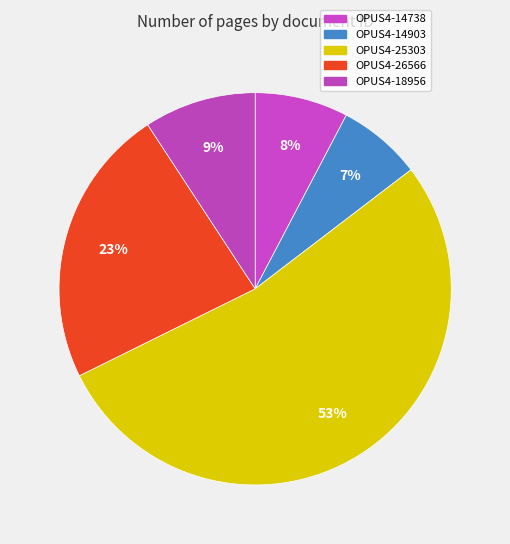

True or false: OPUS4-14903 accounts for 1% of the total.

False